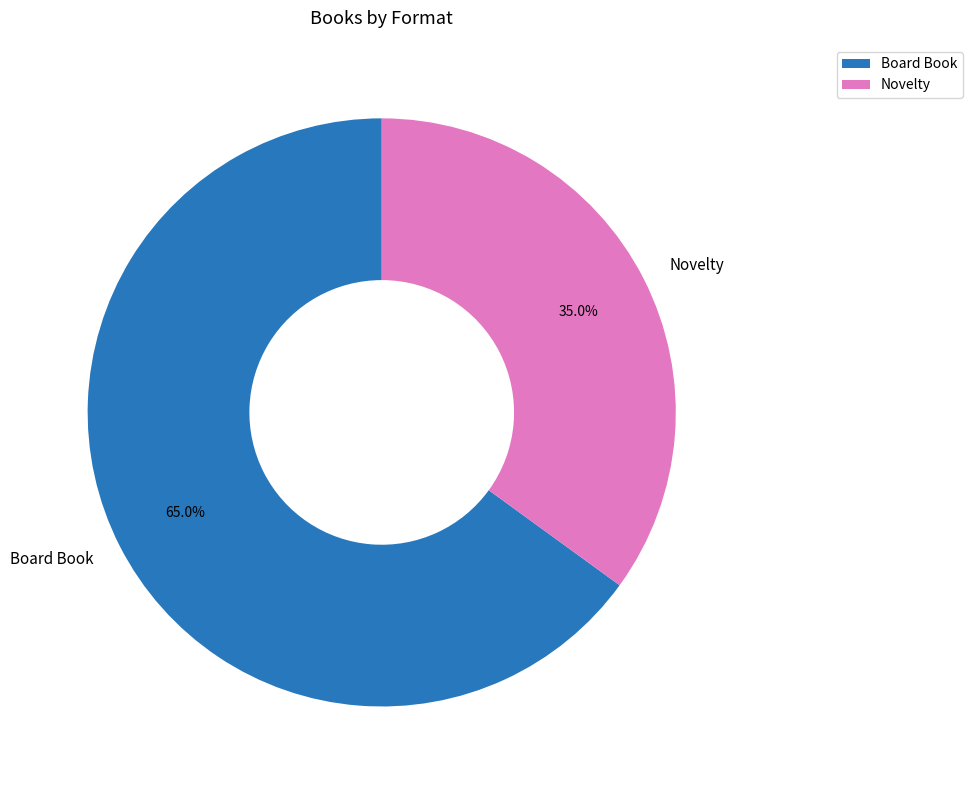

To the nearest percent, what is the average slice percentage?

50%